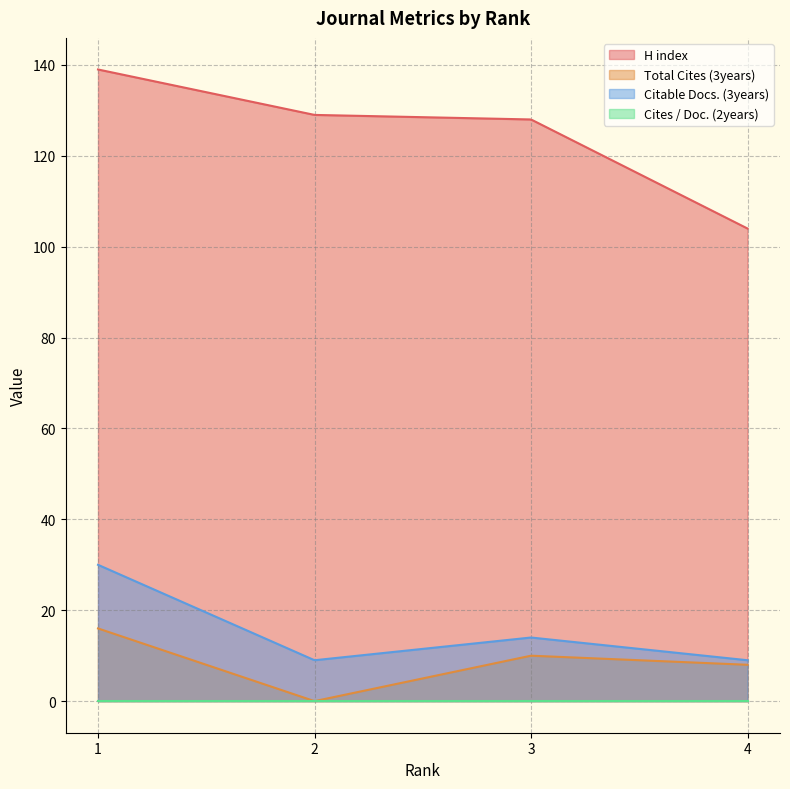

The Total Cites (3years) series shows -9 at 2. True or false?

False